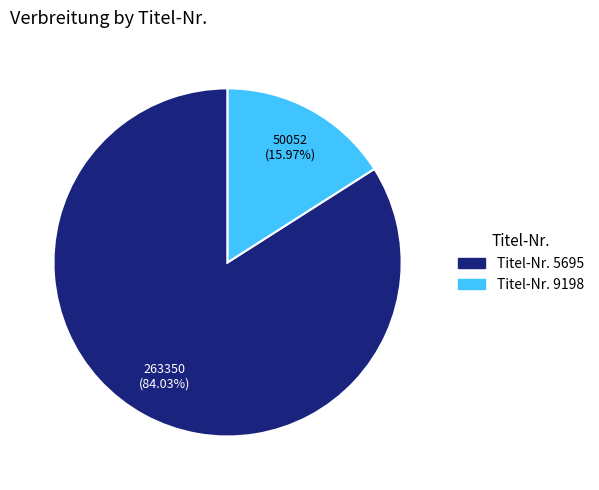

What is the smallest slice in the pie chart?

Titel-Nr. 9198